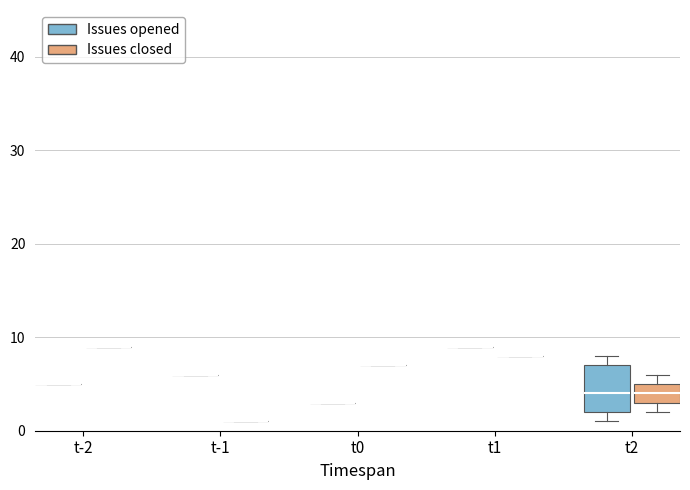

How many data points in Issues opened are above 5?

4